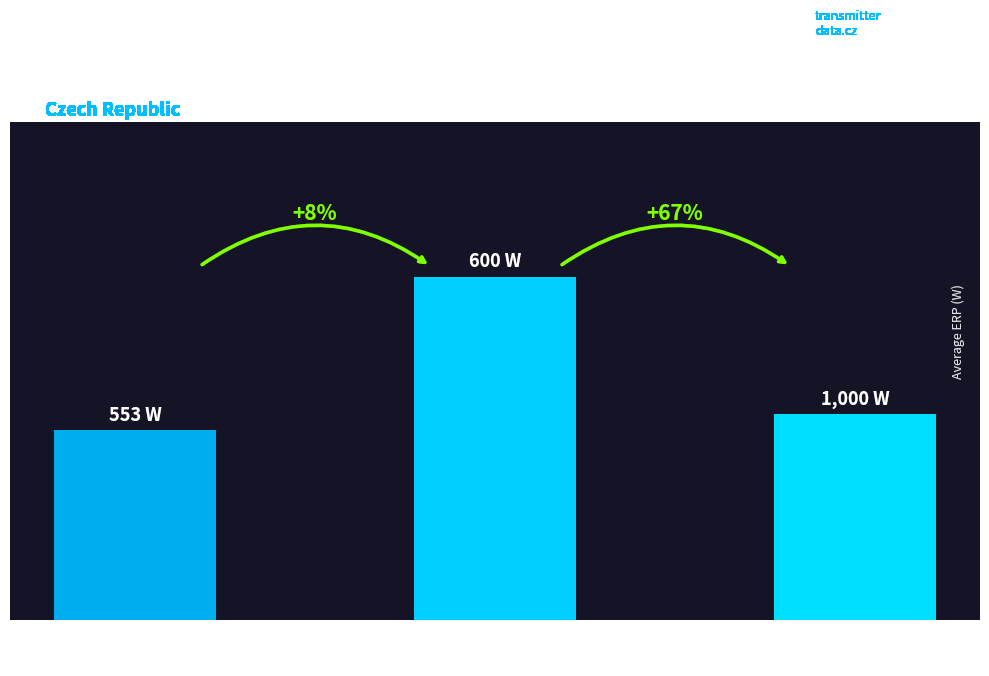

True or false: the data shows 553 at V.

True